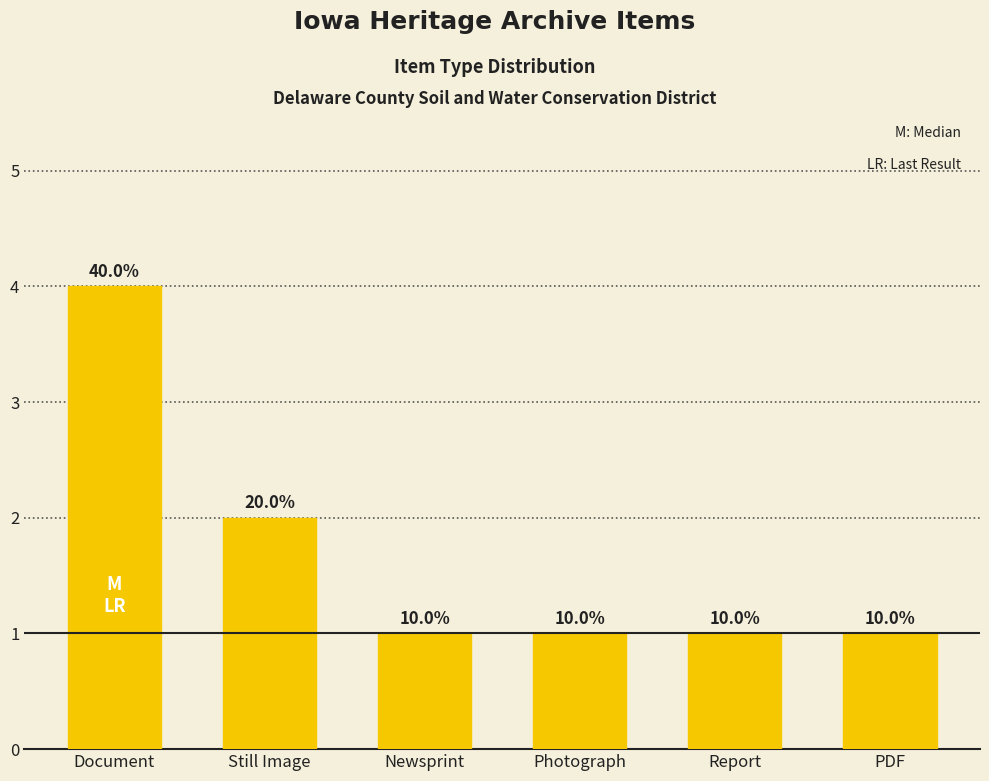

Rank the categories by value from lowest to highest.

Newsprint, Photograph, Report, PDF, Still Image, Document